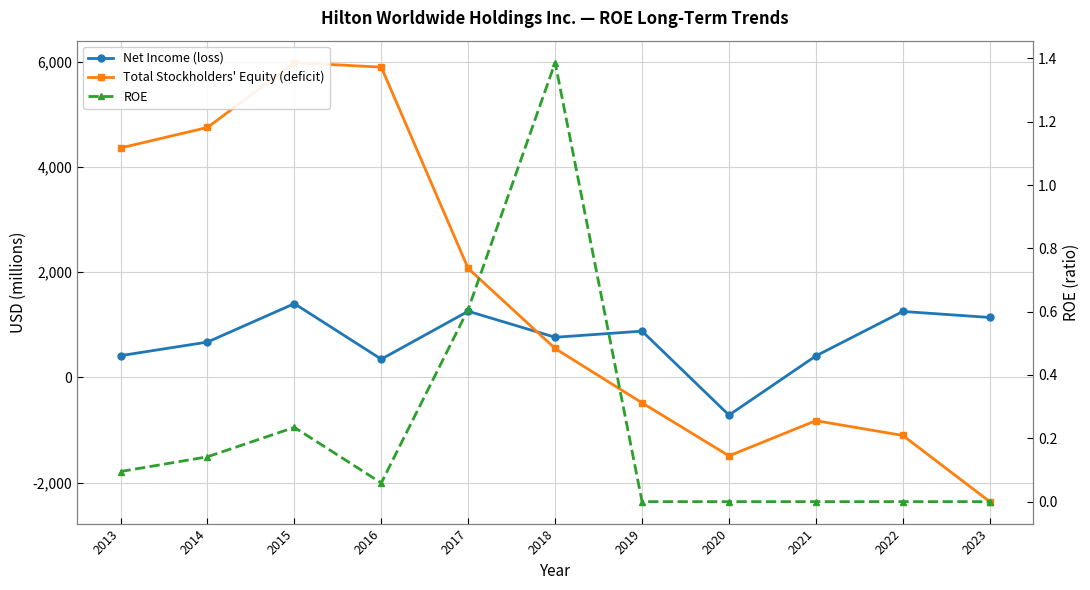

At how many categories does at least one series exceed 1165?

6